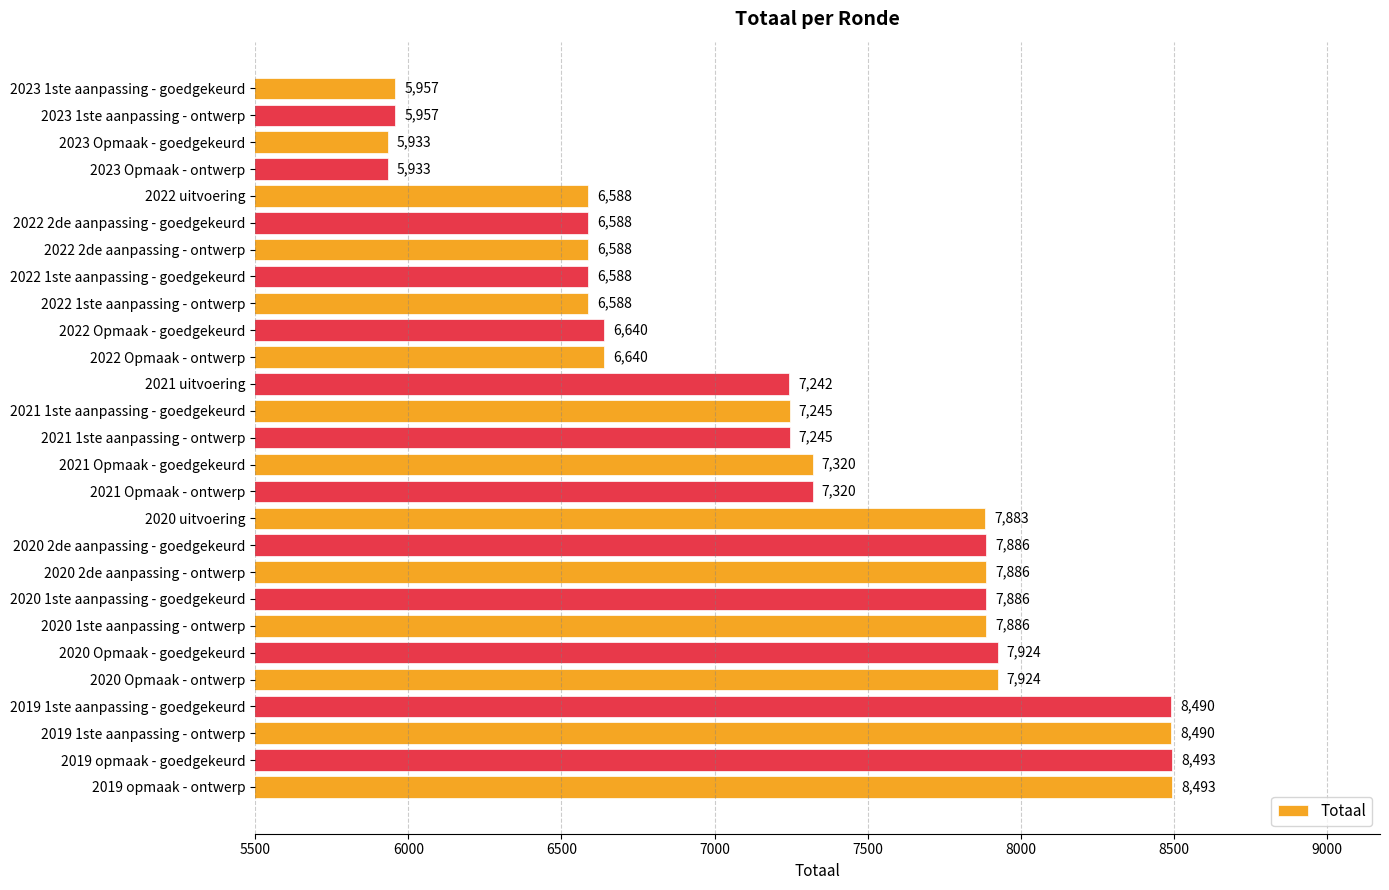

The value at 2022 1ste aanpassing - goedgekeurd is 9199. True or false?

False